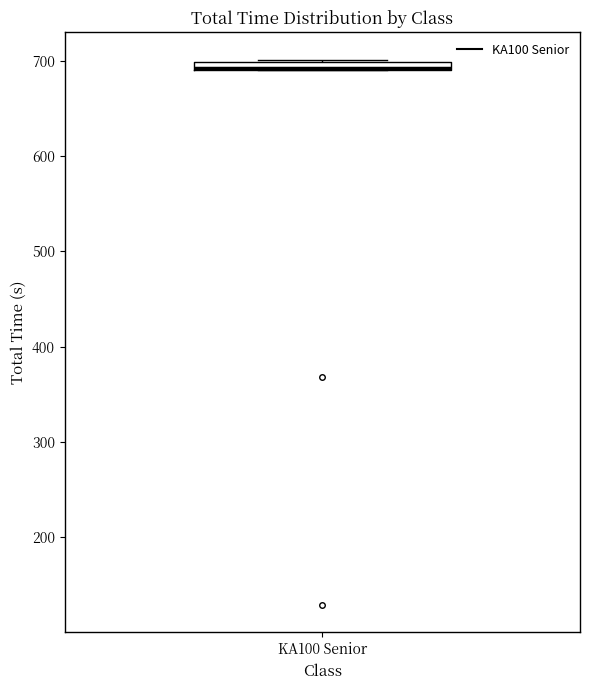

Where is the upper edge of the box for KA100 Senior on the y-axis? The values are not printed on the chart, so give them approximately, as read against the axis.

700